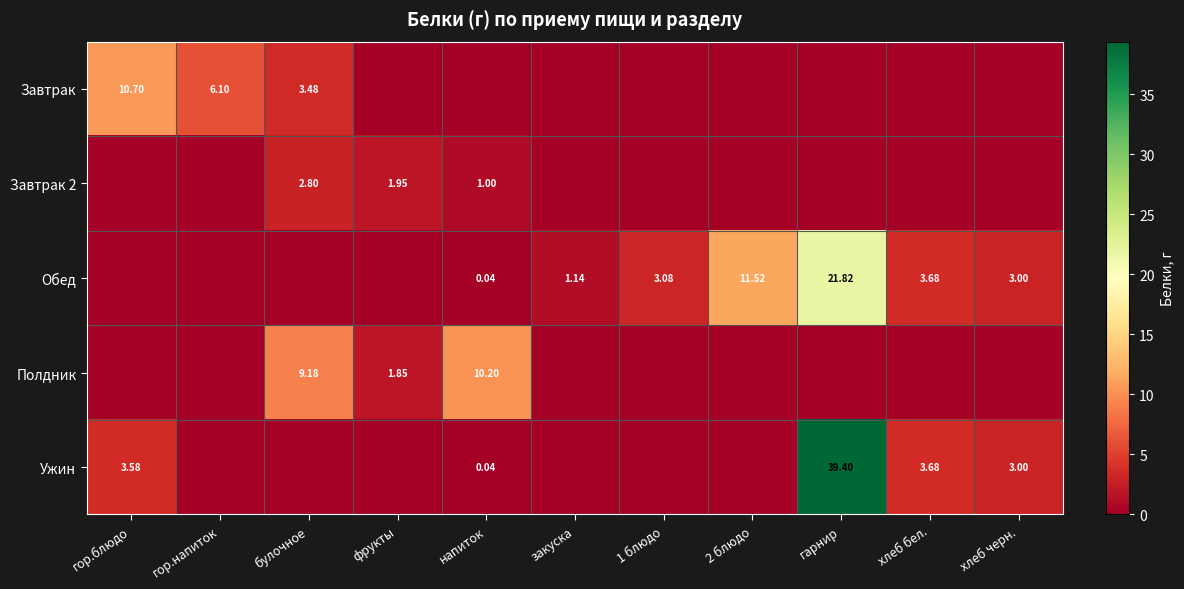

What is the difference between the maximum and minimum values in the Ужин series?

39.4